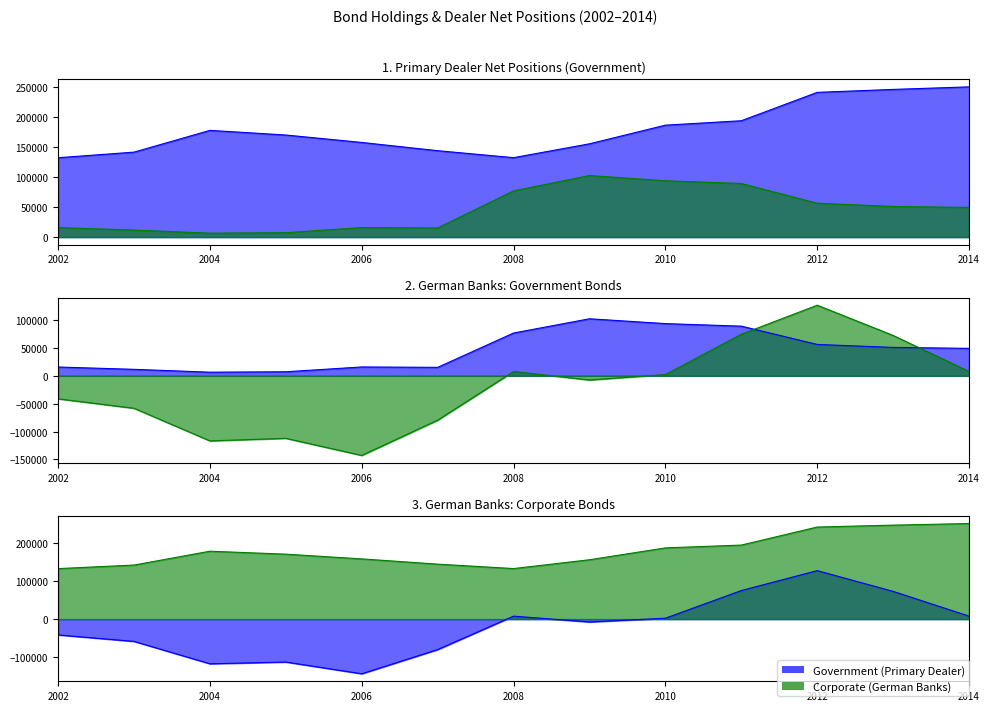

Is it true that Corporate (German Banks) equals 89125 at 2011?

True